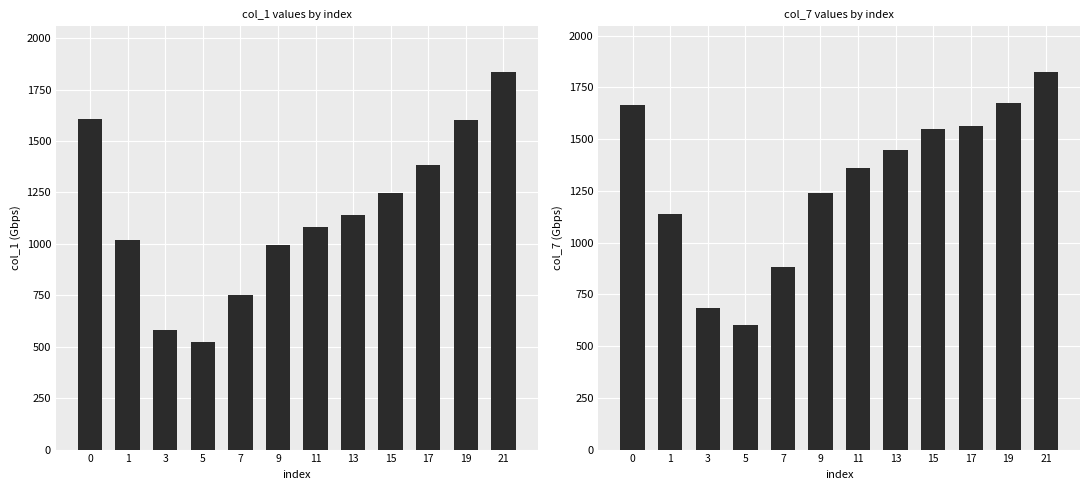

Which series changed the most between 7 and 17?

col_7